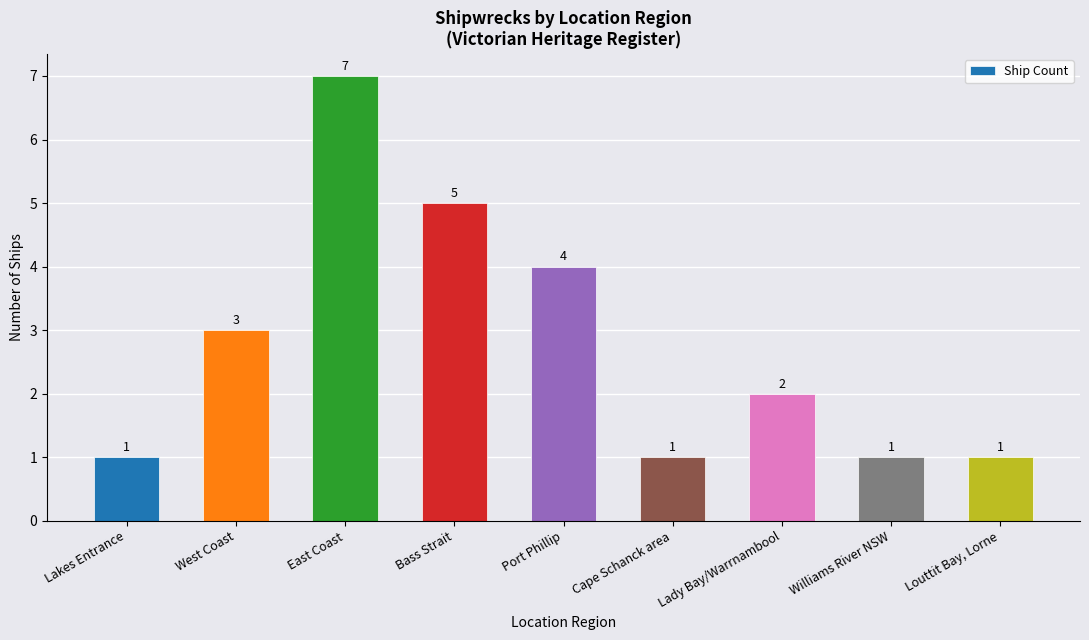

Does the chart contain any negative values?

No